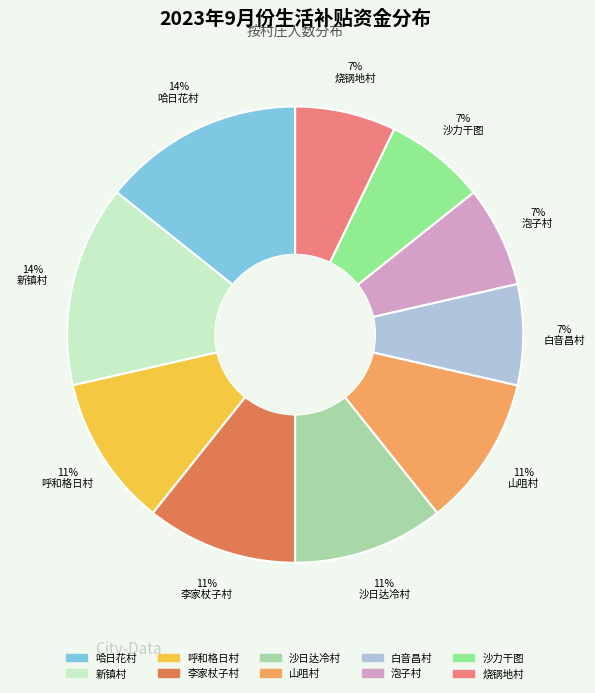

Count the number of slices in the pie.

10